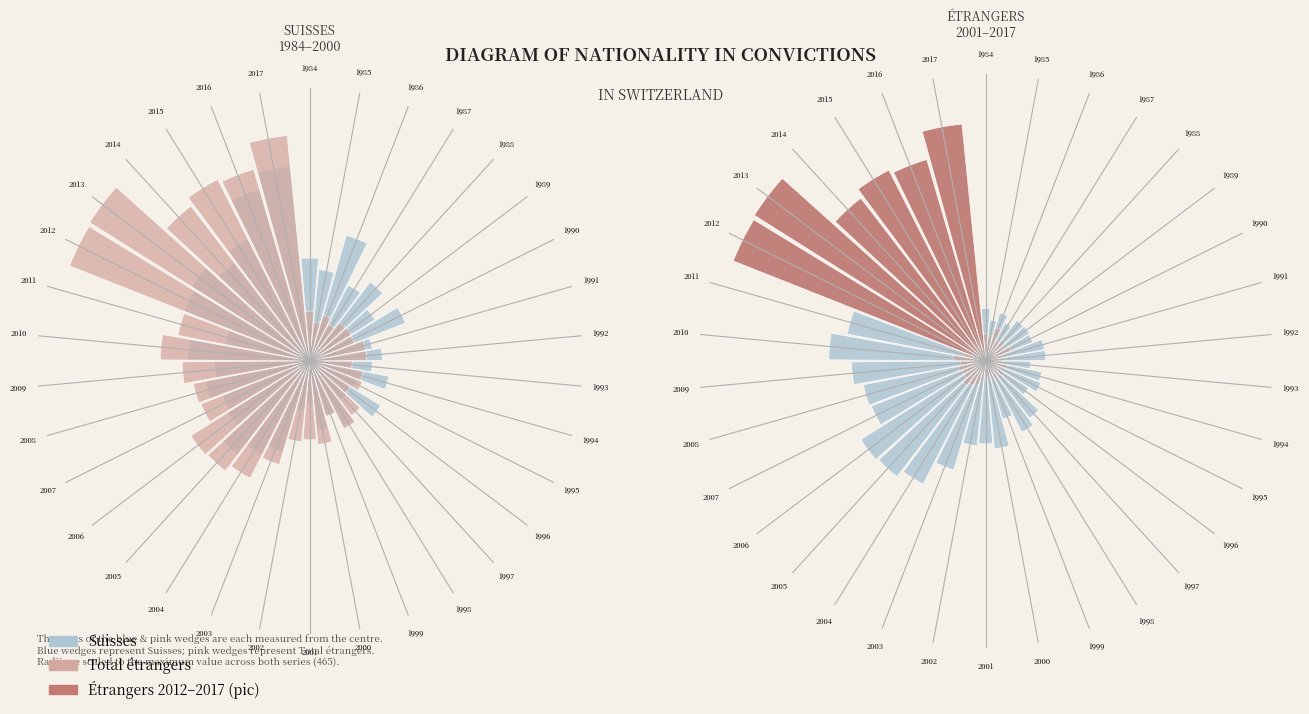

How many segments does this pie chart have?

34